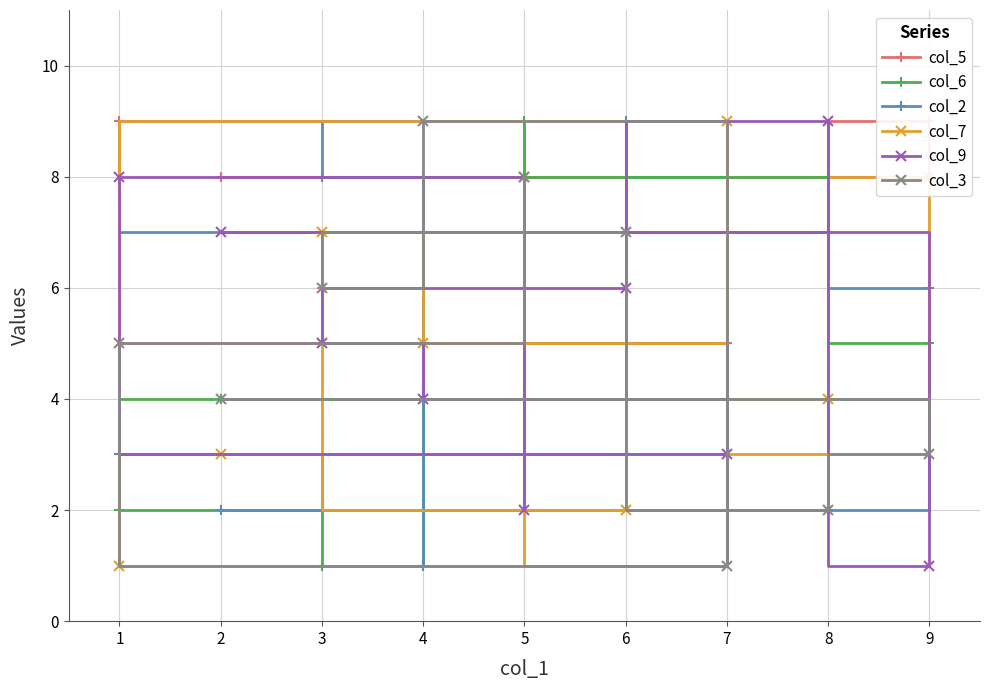

What is the value of the col_7 point at the 6th from the left?

2